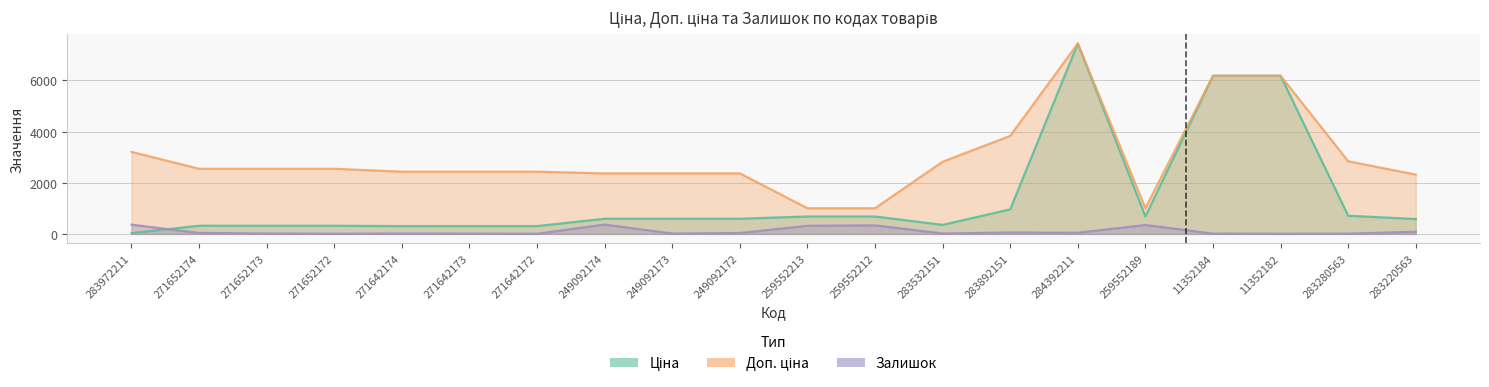

What are all the series names shown in the legend?

Ціна, Доп. ціна, Залишок